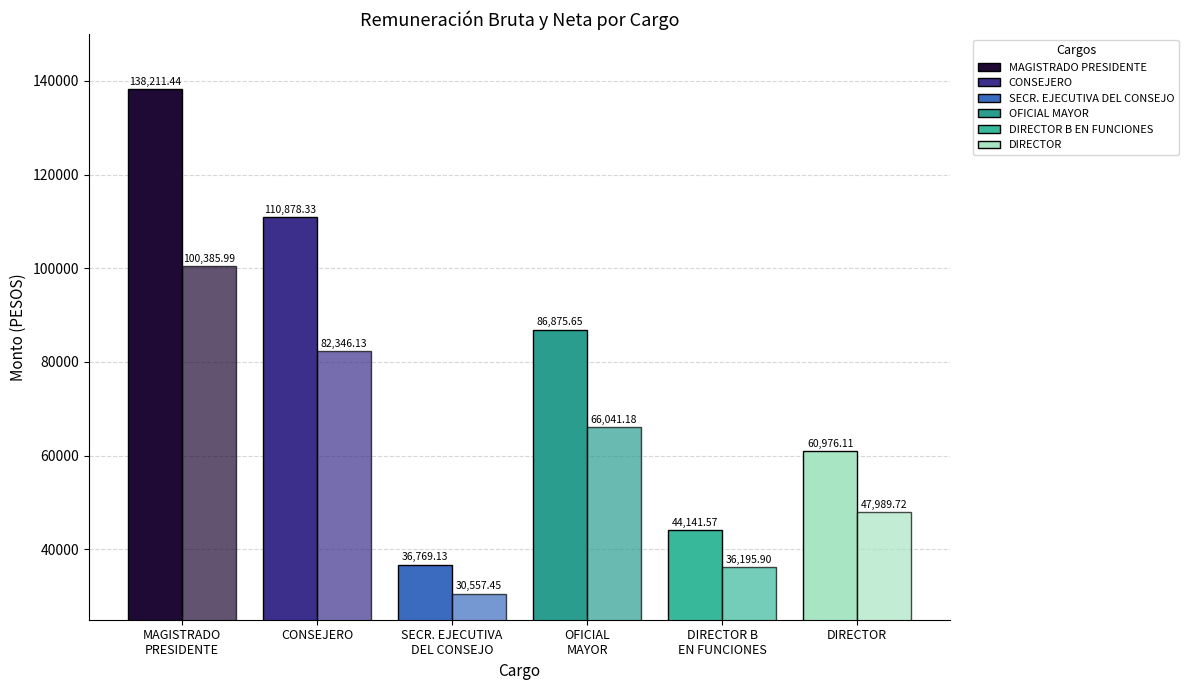

Reading right to left, transcribe all the data shown in this chart.

Monto mensual bruto: 60976.1	44141.6	86875.6	36769.1	110878.3	138211.4
Monto mensual neto: 47989.7	36195.9	66041.2	30557.5	82346.1	100386.0